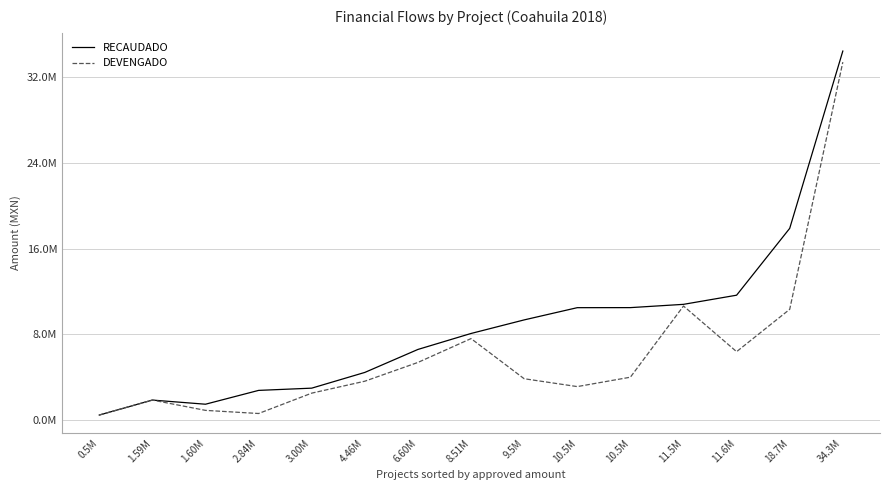

What is the label of the 13th point from the right?

1.60M